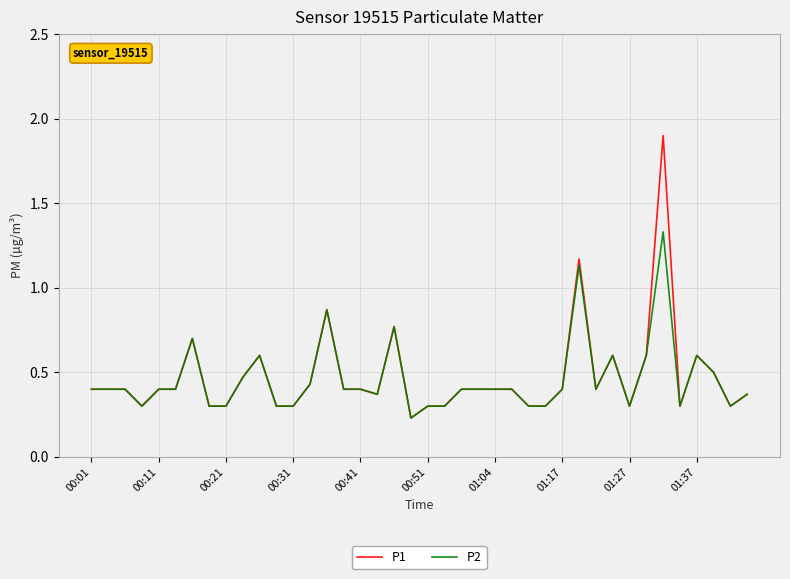

Which series has the largest range (max minus min)?

P1